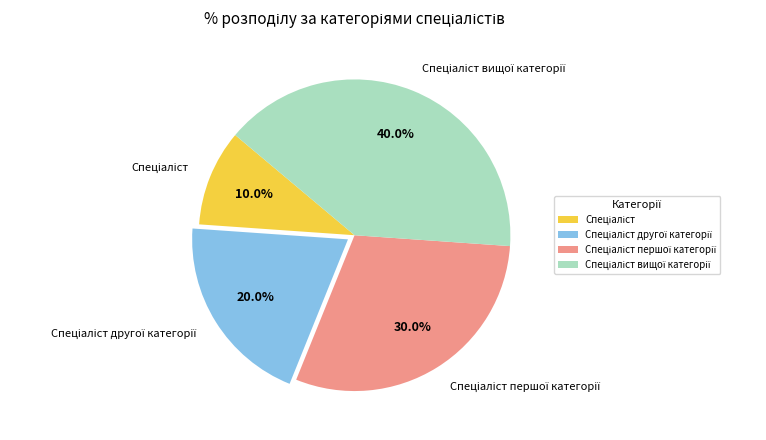

Is there a majority slice in this chart?

No